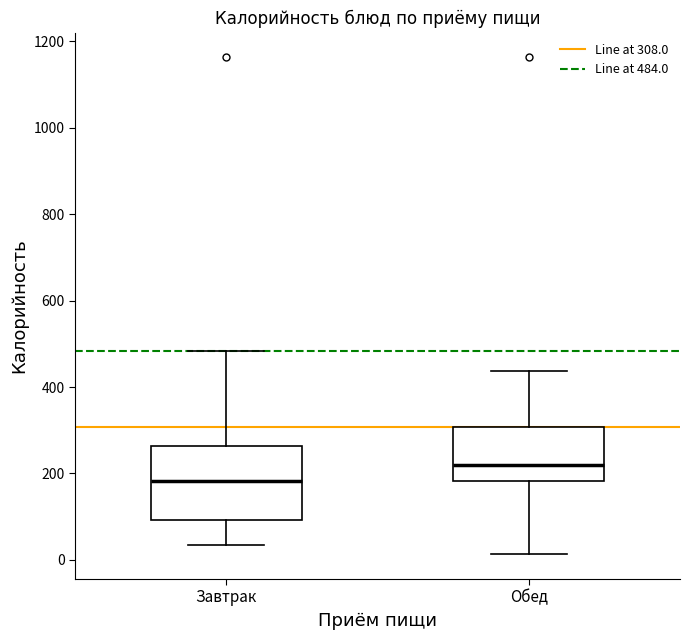

Which box has the lowest median line?

Завтрак